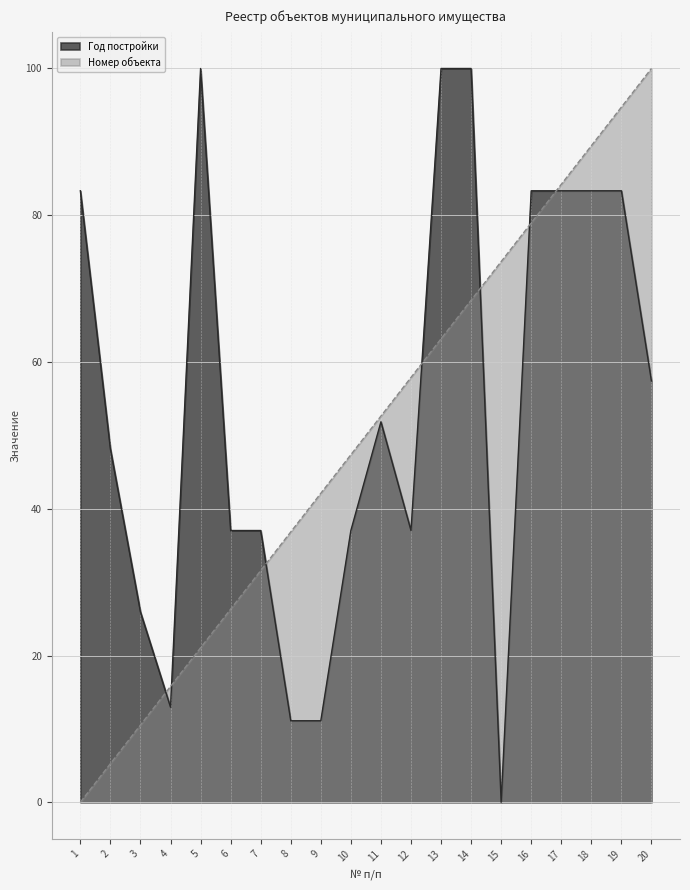

The Номер объекта series shows 29.8 at 11. True or false?

False